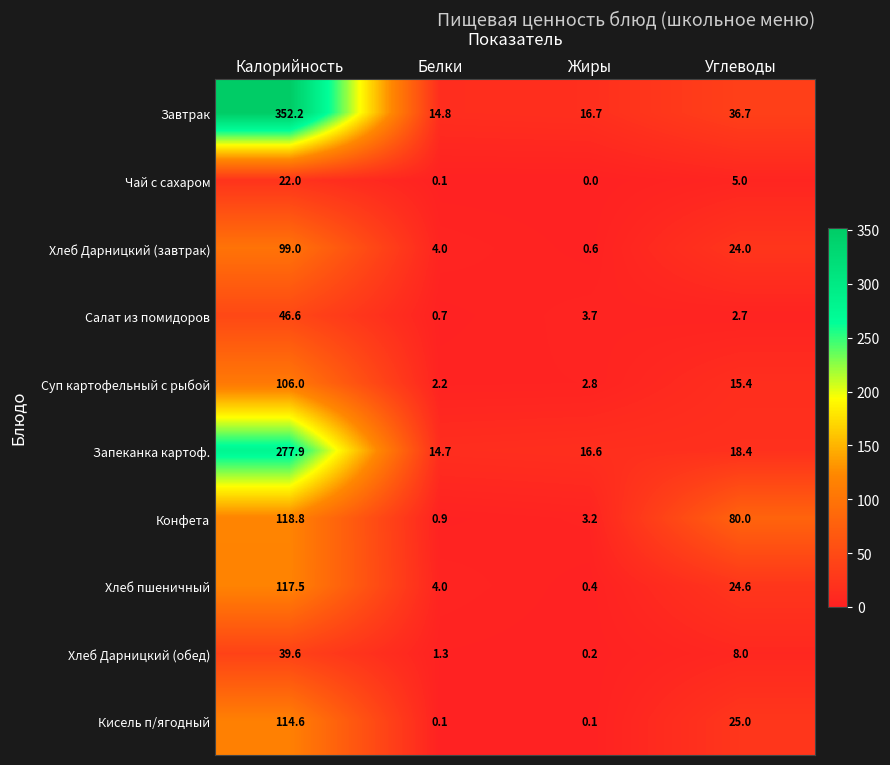

Rank the series at Жиры from highest to lowest value.

Завтрак, Запеканка картоф., Салат из помидоров, Конфета, Суп картофельный с рыбой, Хлеб Дарницкий (завтрак), Хлеб пшеничный, Хлеб Дарницкий (обед), Кисель п/ягодный, Чай с сахаром